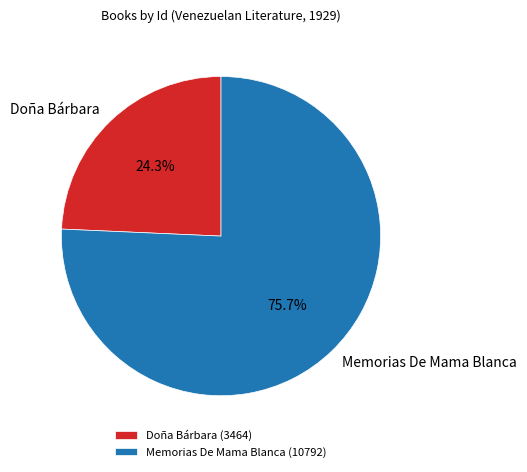

What percentage is the Doña Bárbara slice, to the nearest percent?

24%